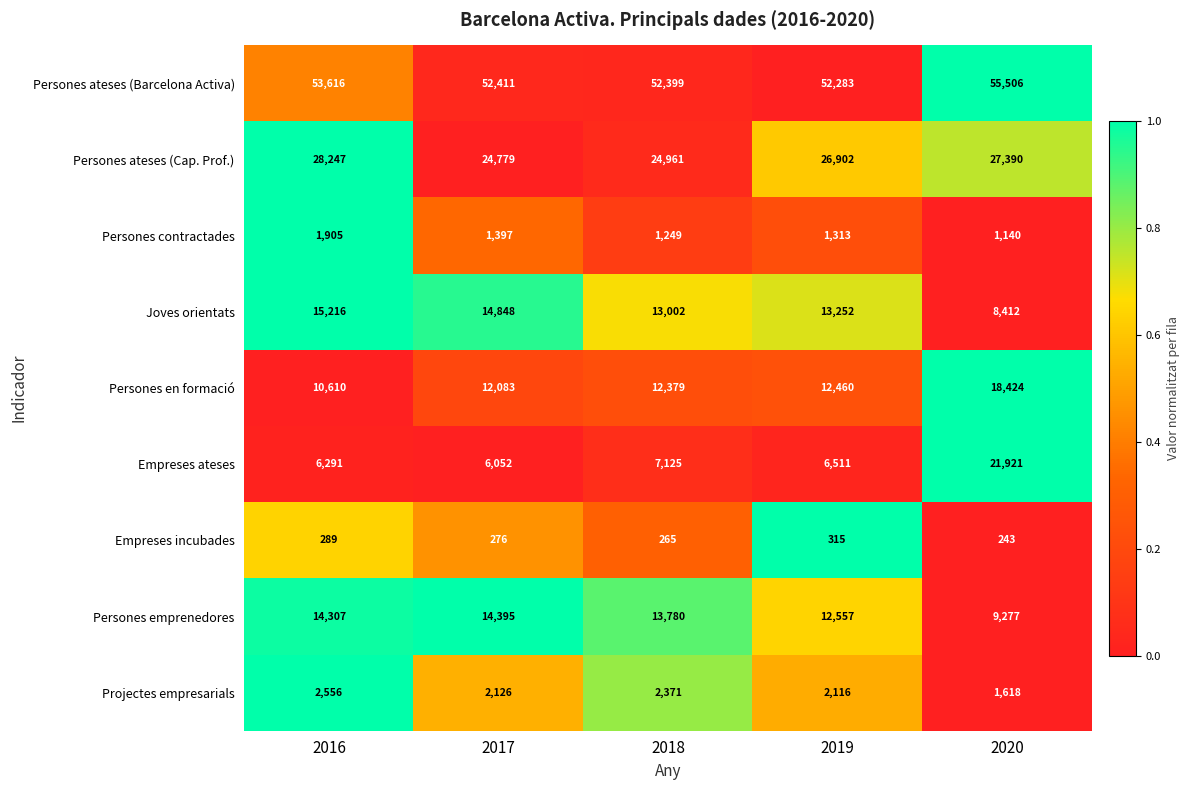

At which category is the sum across all series the highest?

2020